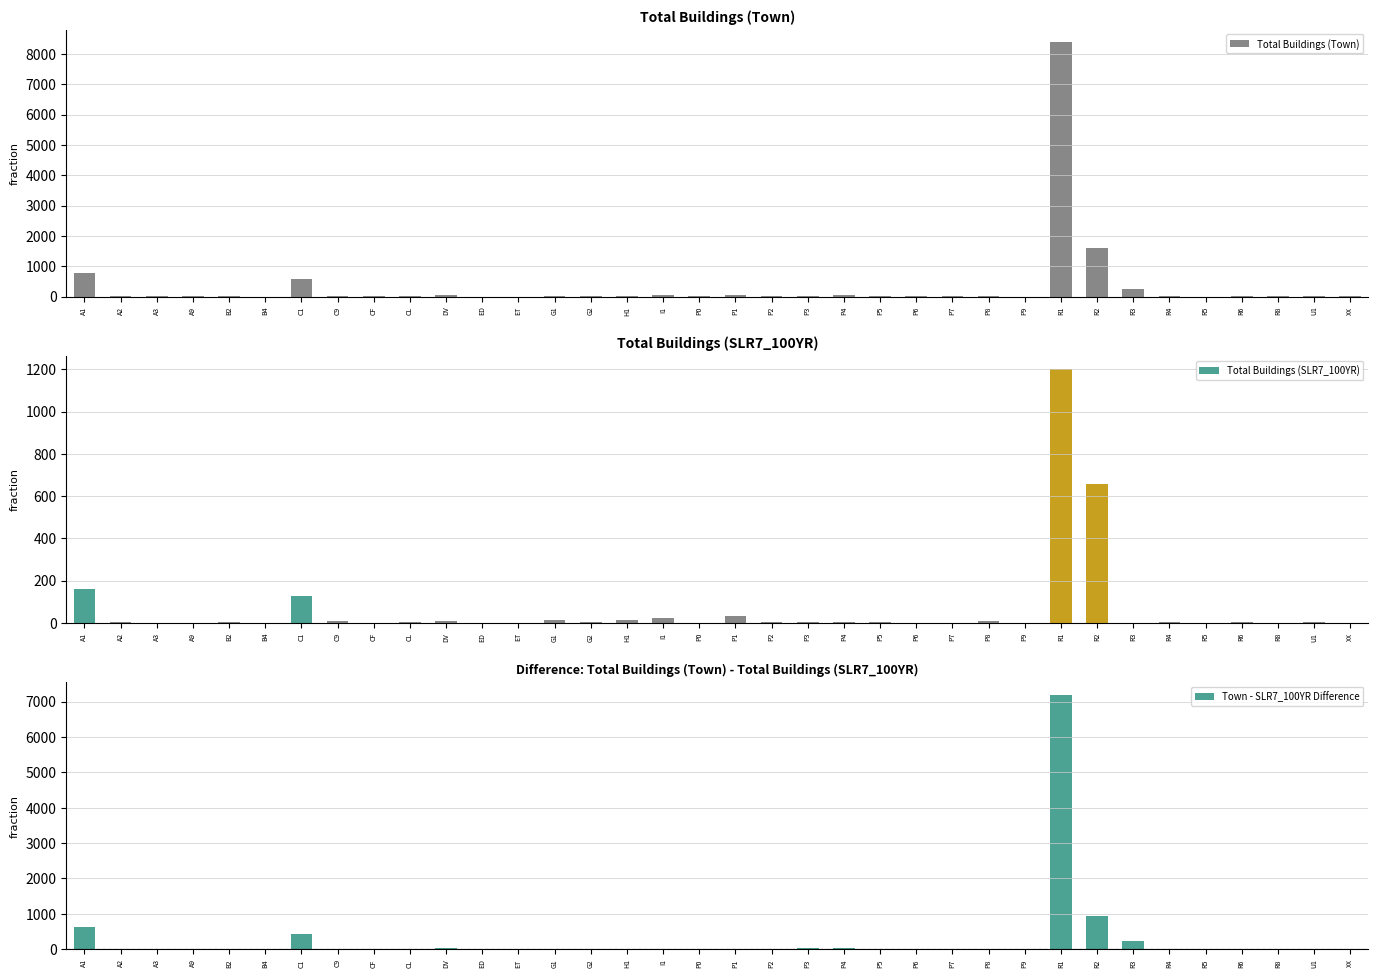

Between ED and G1, which series saw the biggest shift?

Total Buildings (Town)